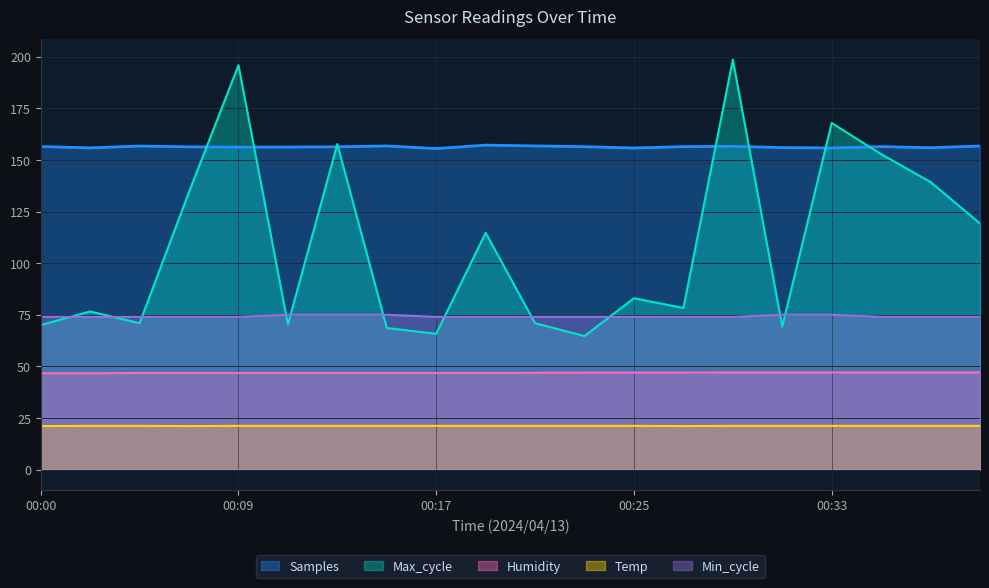

Reading right to left, extract all data points from this chart.

Temp: 00:39=21.2	00:37=21.2	00:35=21.2	00:33=21.2	00:31=21.2	00:29=21.2	00:27=21.1	00:25=21.2	00:23=21.2	00:21=21.2	00:19=21.2	00:17=21.2	00:15=21.2	00:13=21.2	00:11=21.2	00:09=21.2	00:07=21.1	00:04=21.2	00:02=21.2	00:00=21.1
Humidity: 00:39=47.1	00:37=47.1	00:35=47.1	00:33=47.1	00:31=47.1	00:29=47.1	00:27=47.0	00:25=47.0	00:23=47.0	00:21=46.9	00:19=46.8	00:17=46.8	00:15=46.8	00:13=46.8	00:11=46.8	00:09=46.8	00:07=46.8	00:04=46.8	00:02=46.7	00:00=46.7
Min_cycle: 00:39=74.0	00:37=74.0	00:35=74.0	00:33=75.0	00:31=75.0	00:29=74.0	00:27=74.0	00:25=74.0	00:23=74.0	00:21=74.0	00:19=74.0	00:17=74.0	00:15=75.0	00:13=75.0	00:11=75.0	00:09=74.0	00:07=74.0	00:04=74.0	00:02=74.0	00:00=74.0
Max_cycle: 00:39=119.2	00:37=139.3	00:35=152.8	00:33=167.9	00:31=69.3	00:29=198.6	00:27=78.3	00:25=83.0	00:23=64.7	00:21=70.9	00:19=114.7	00:17=65.8	00:15=68.6	00:13=157.7	00:11=70.3	00:09=195.9	00:07=134.5	00:04=70.9	00:02=76.6	00:00=70.0
Samples: 00:39=156.7	00:37=155.9	00:35=156.4	00:33=155.8	00:31=156.0	00:29=156.6	00:27=156.4	00:25=155.8	00:23=156.4	00:21=156.8	00:19=157.2	00:17=155.5	00:15=156.8	00:13=156.3	00:11=156.2	00:09=156.2	00:07=156.3	00:04=156.7	00:02=155.8	00:00=156.5